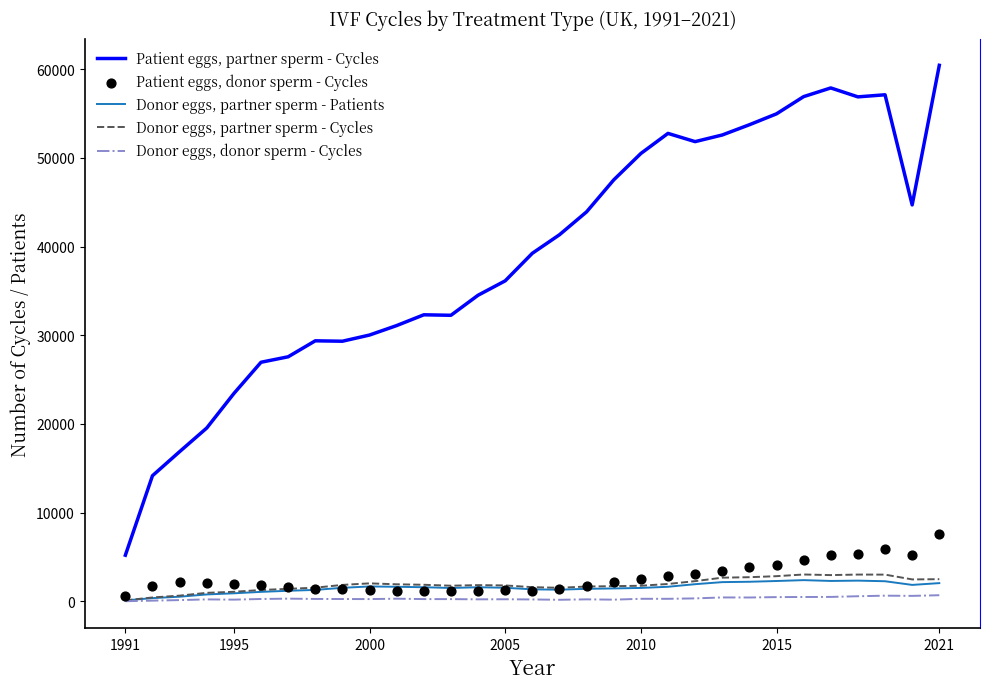

Which series has the largest Y range (max minus min)?

Patient eggs, partner sperm - Cycles